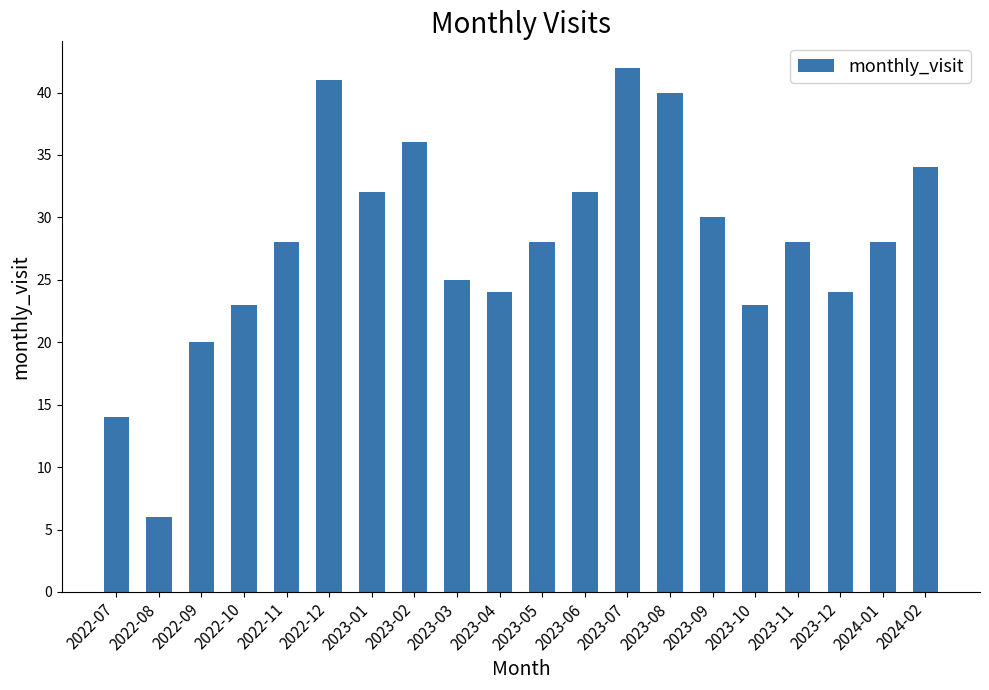

What is the greatest value displayed?

42